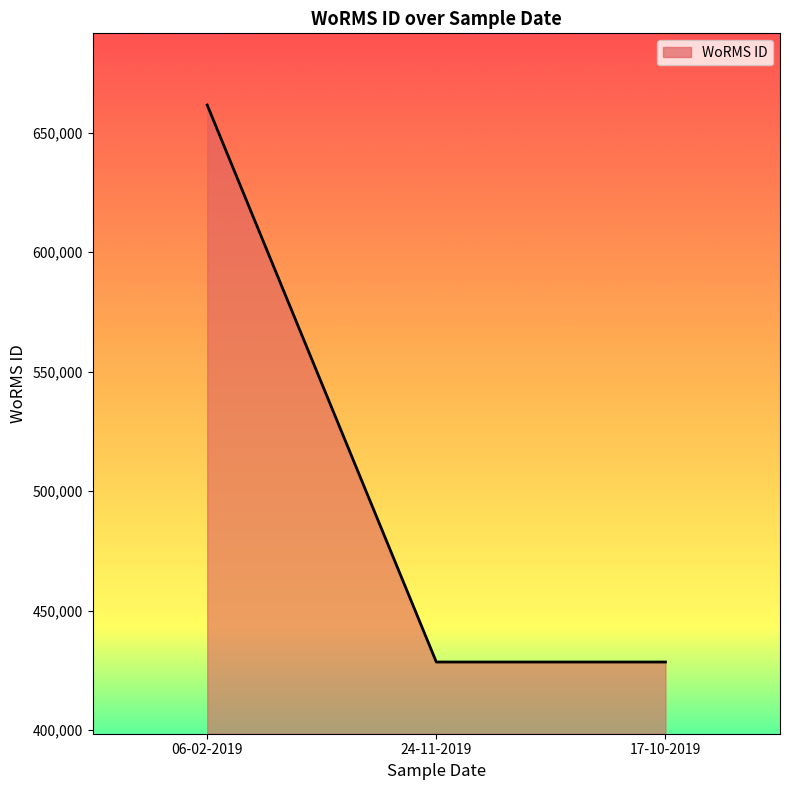

What is the change in value from 06-02-2019 to 17-10-2019?

-233037